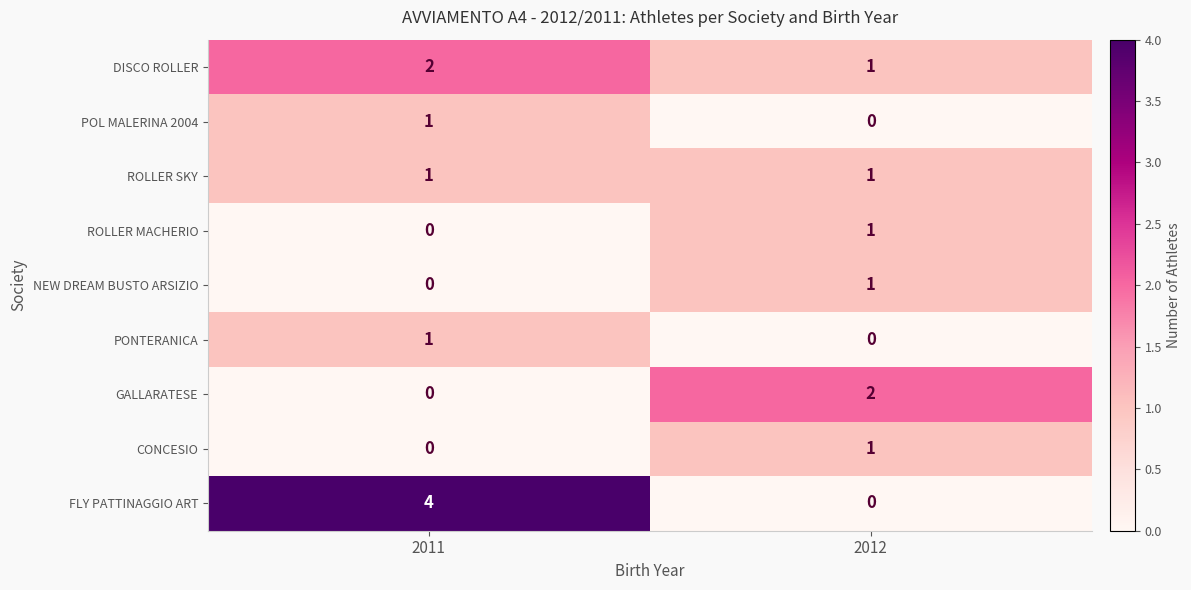

Is it true that ROLLER SKY equals 1 at 2012?

True